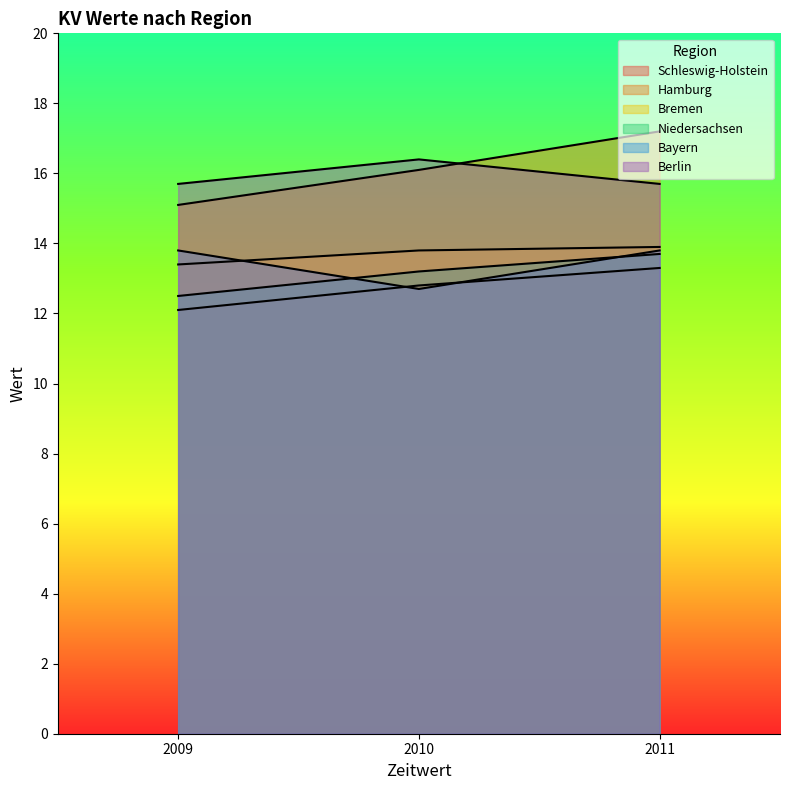

At which label does Schleswig-Holstein reach its peak?

2011